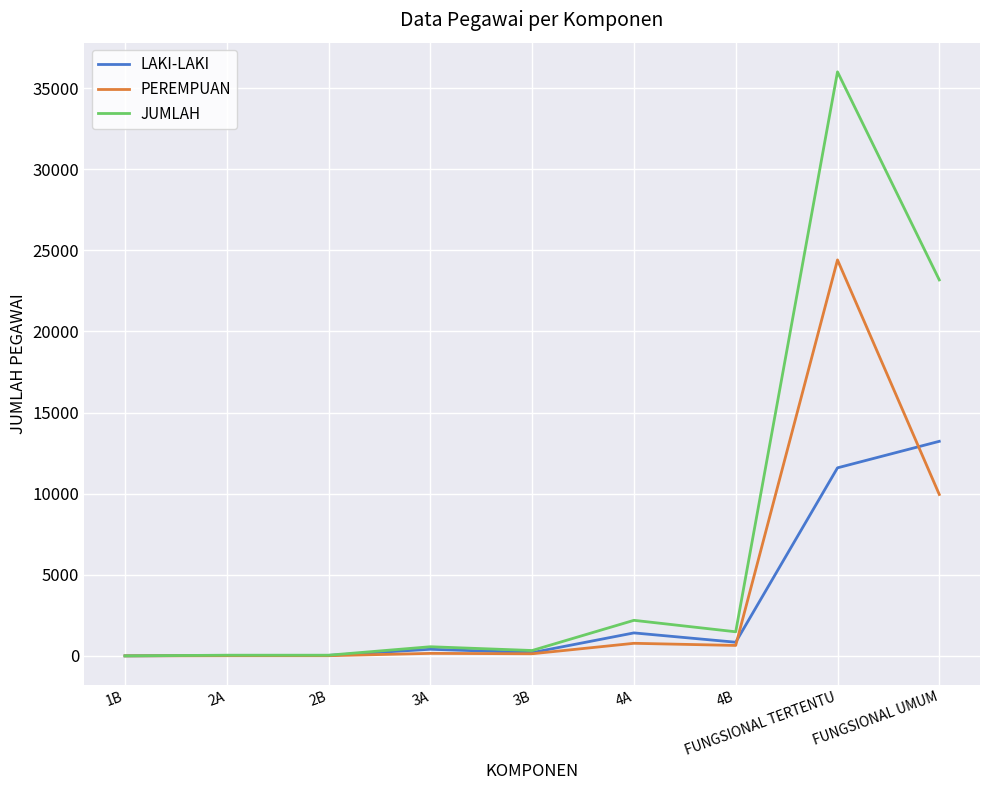

The value of PEREMPUAN at 1B is 0. True or false?

True